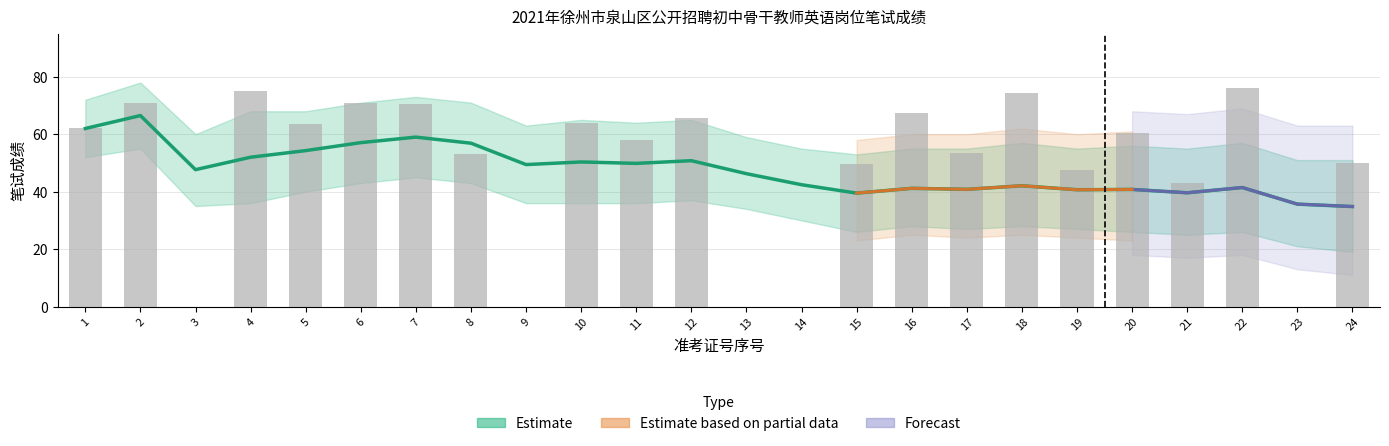

The Scores series shows 0.0 at 9. True or false?

True